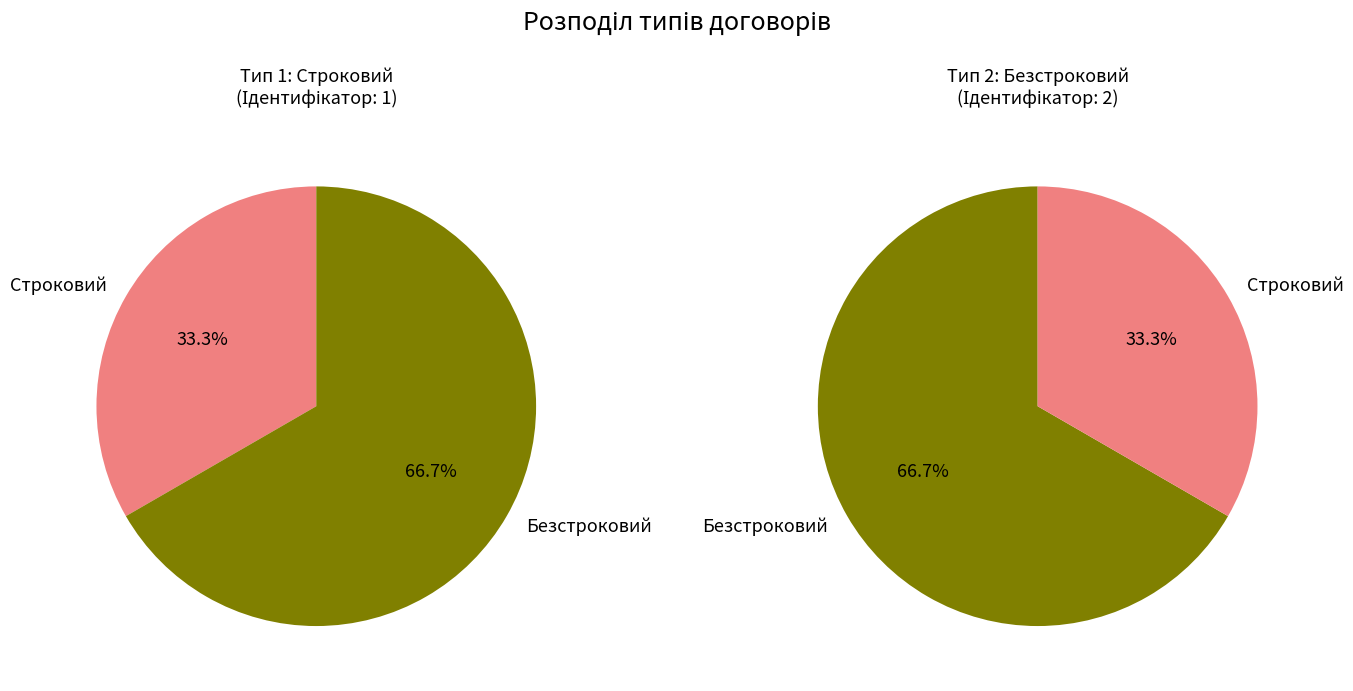

The Строковий slice represents 33% of the pie. True or false?

True